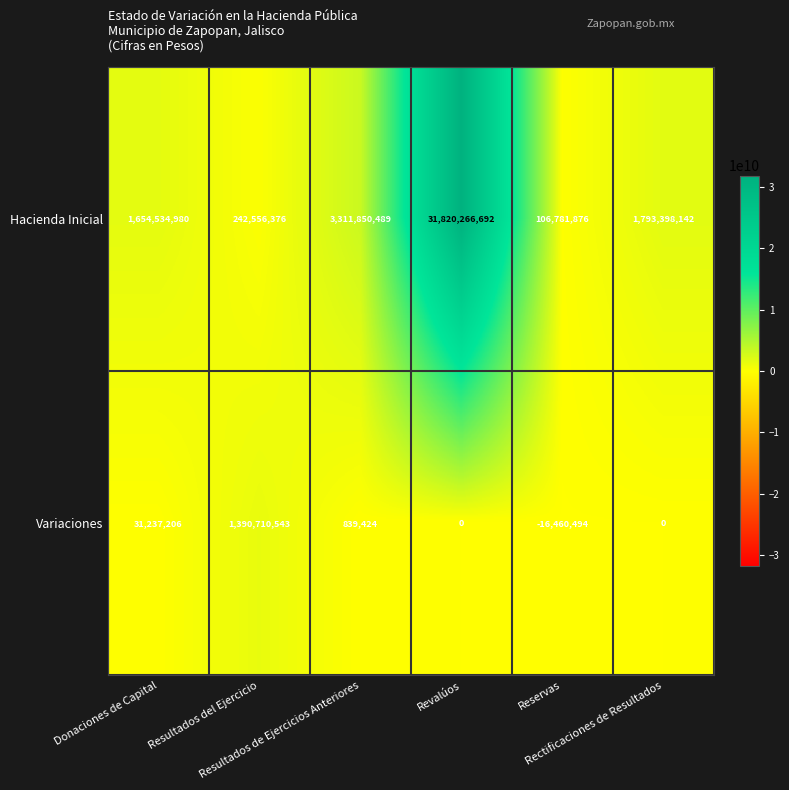

What is the average value of the Variaciones series?

234387780